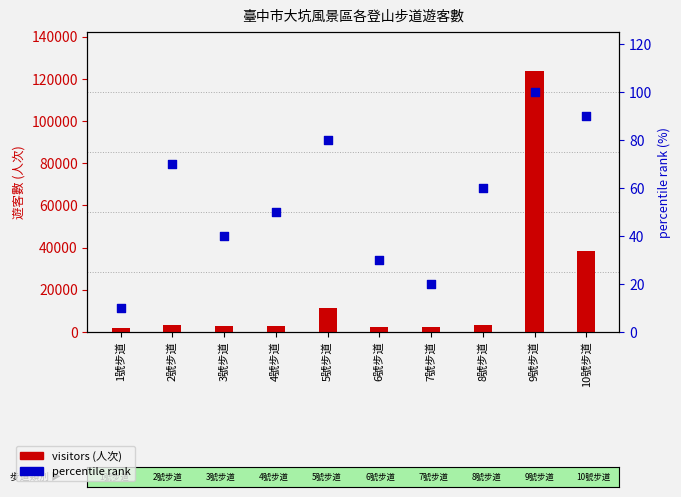

What is the total value across all series at 10號步道?

38703